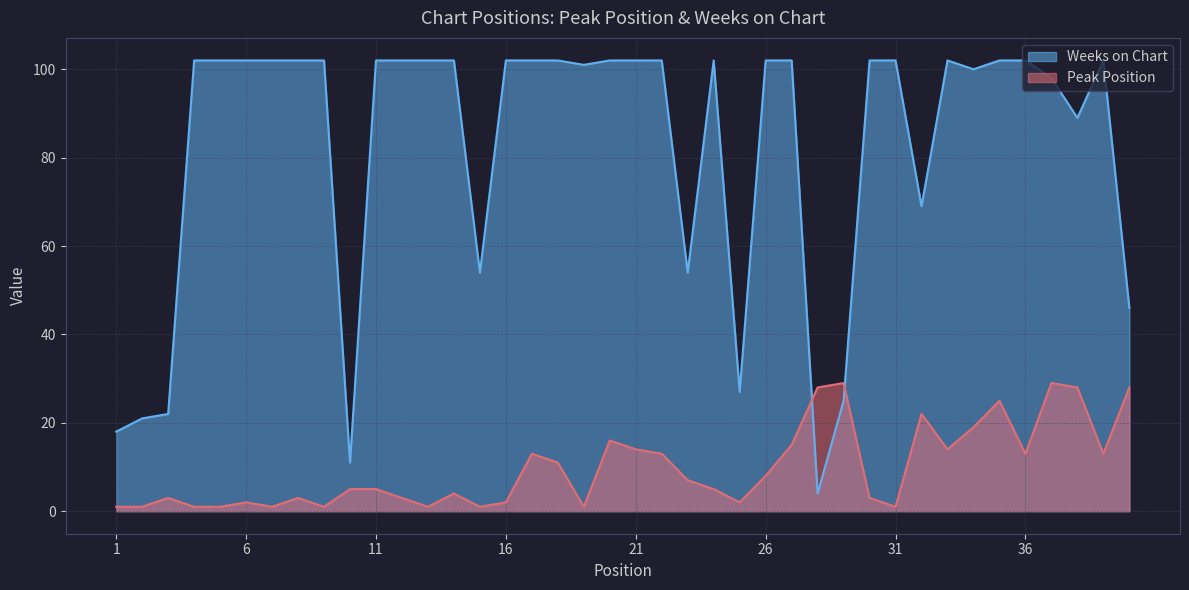

At which category does the chart reach its peak across all series?

4